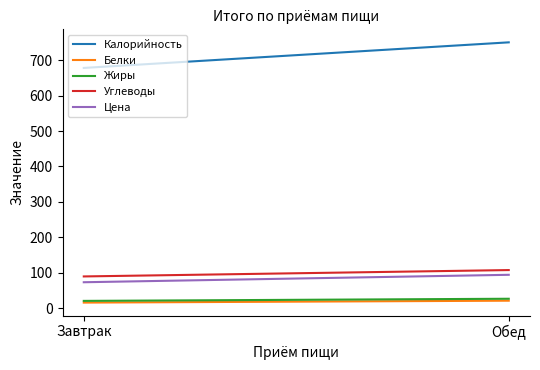

Reading left to right, what are all the values shown in this chart?

Калорийность: Завтрак=678.1	Обед=750.4
Белки: Завтрак=15.5	Обед=20.9
Жиры: Завтрак=20.3	Обед=26.4
Углеводы: Завтрак=89.4	Обед=107.4
Цена: Завтрак=73.0	Обед=94.0